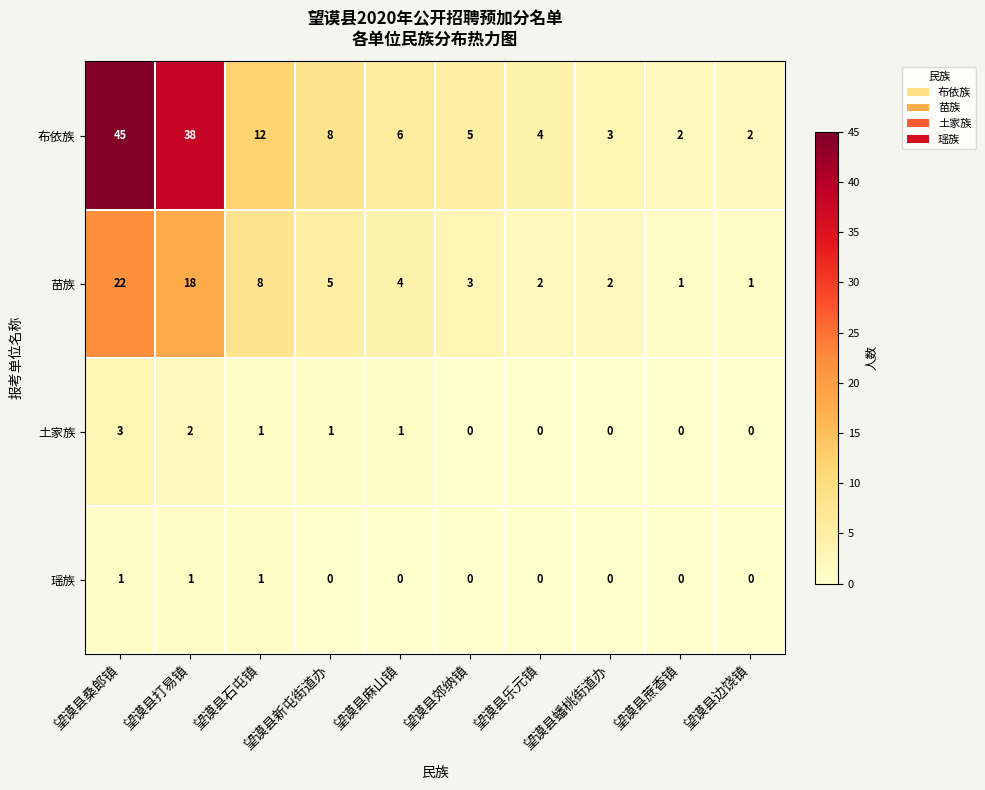

At which label is 苗族 closest to 11?

望谟县石屯镇